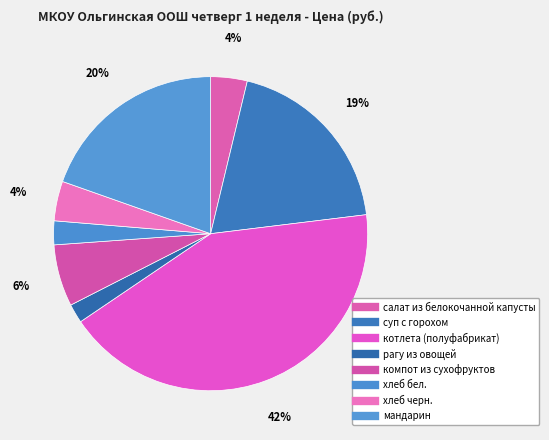

Count the number of slices in the pie.

8